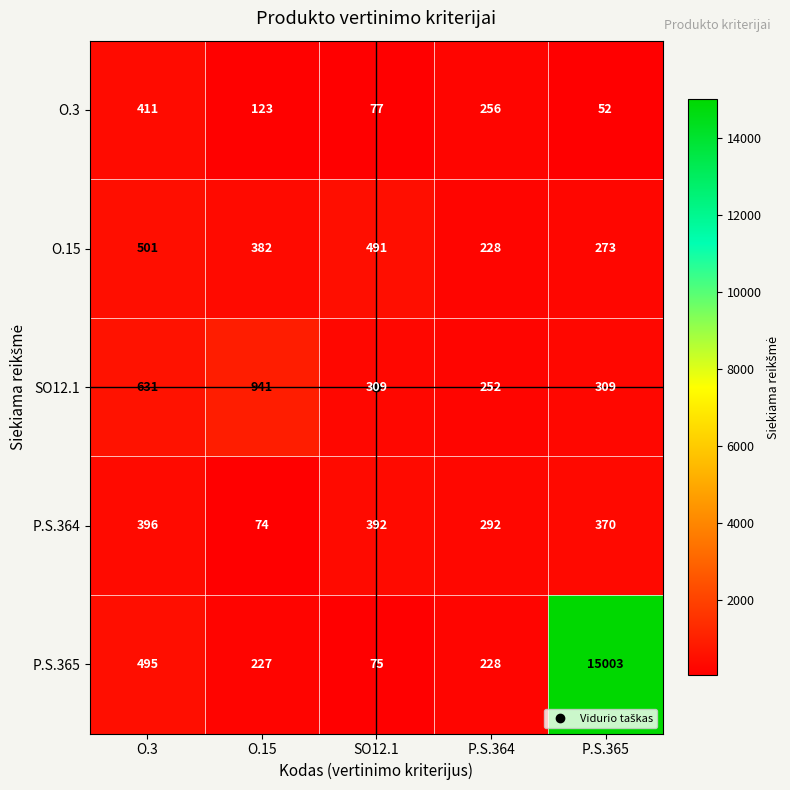

Which series changed the most between SO12.1 and P.S.364?

O.15